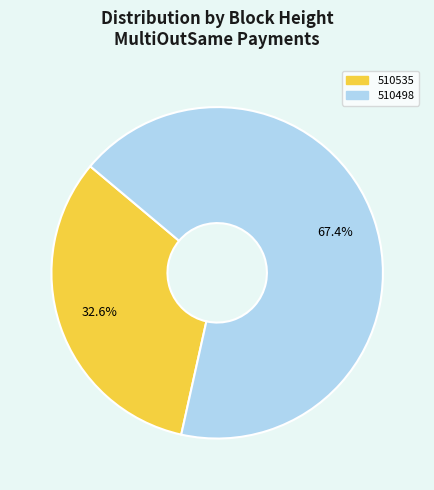

Is it true that 510535 is 44% of the pie?

False